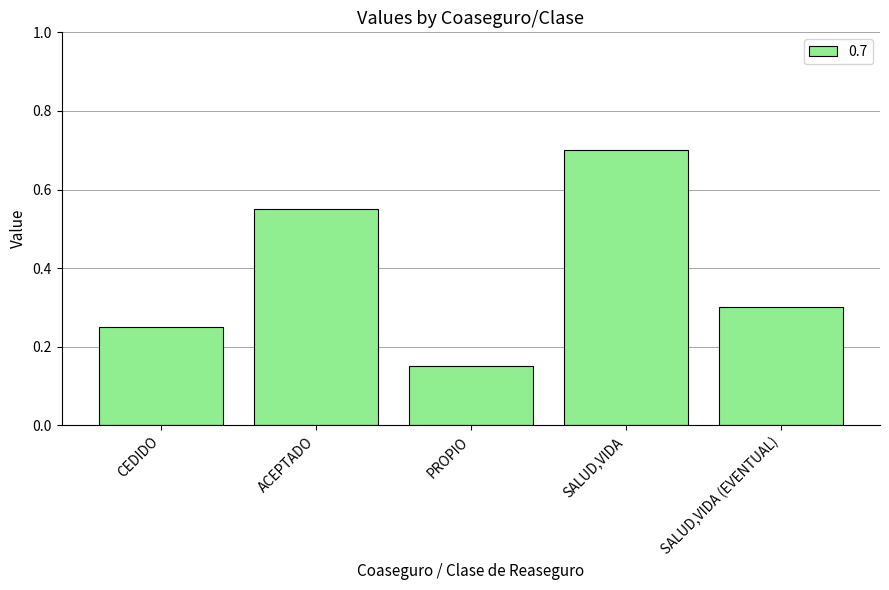

How many values are between 0 and 1?

5